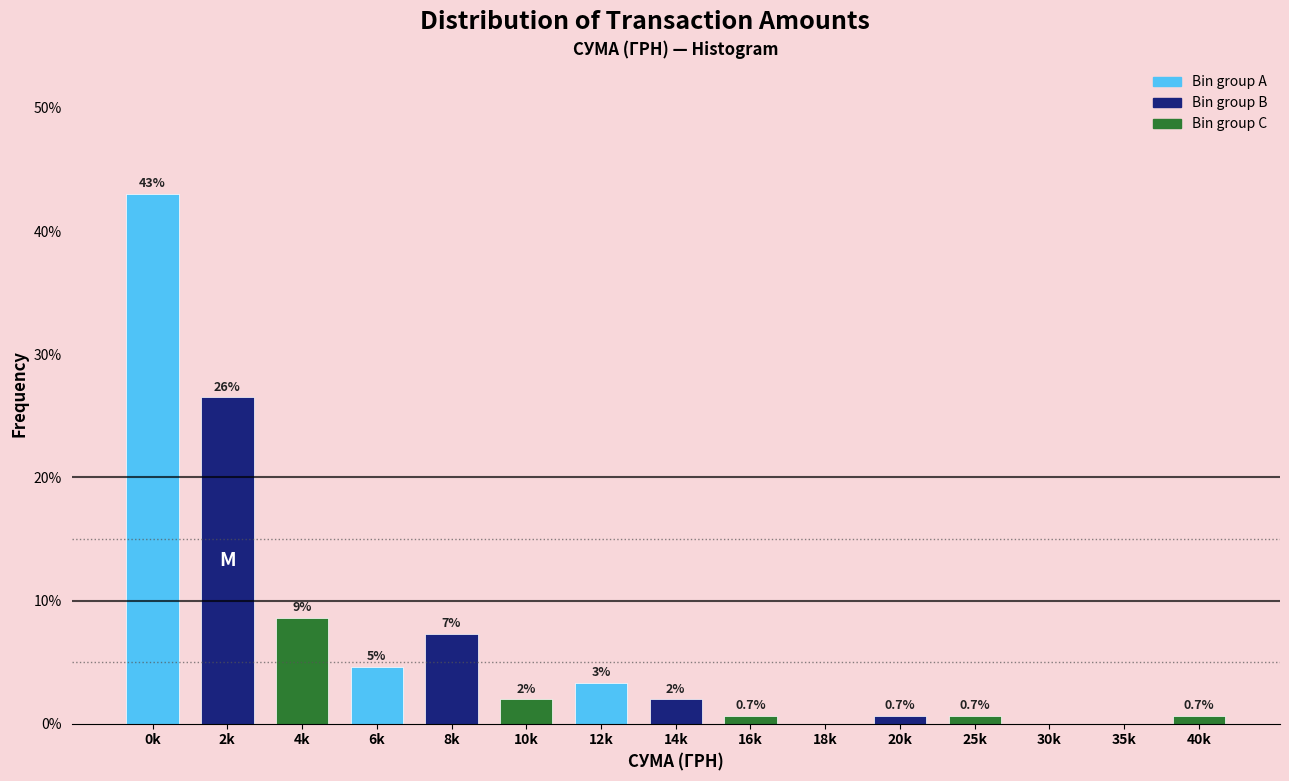

At which label is the value closest to 21?

2k